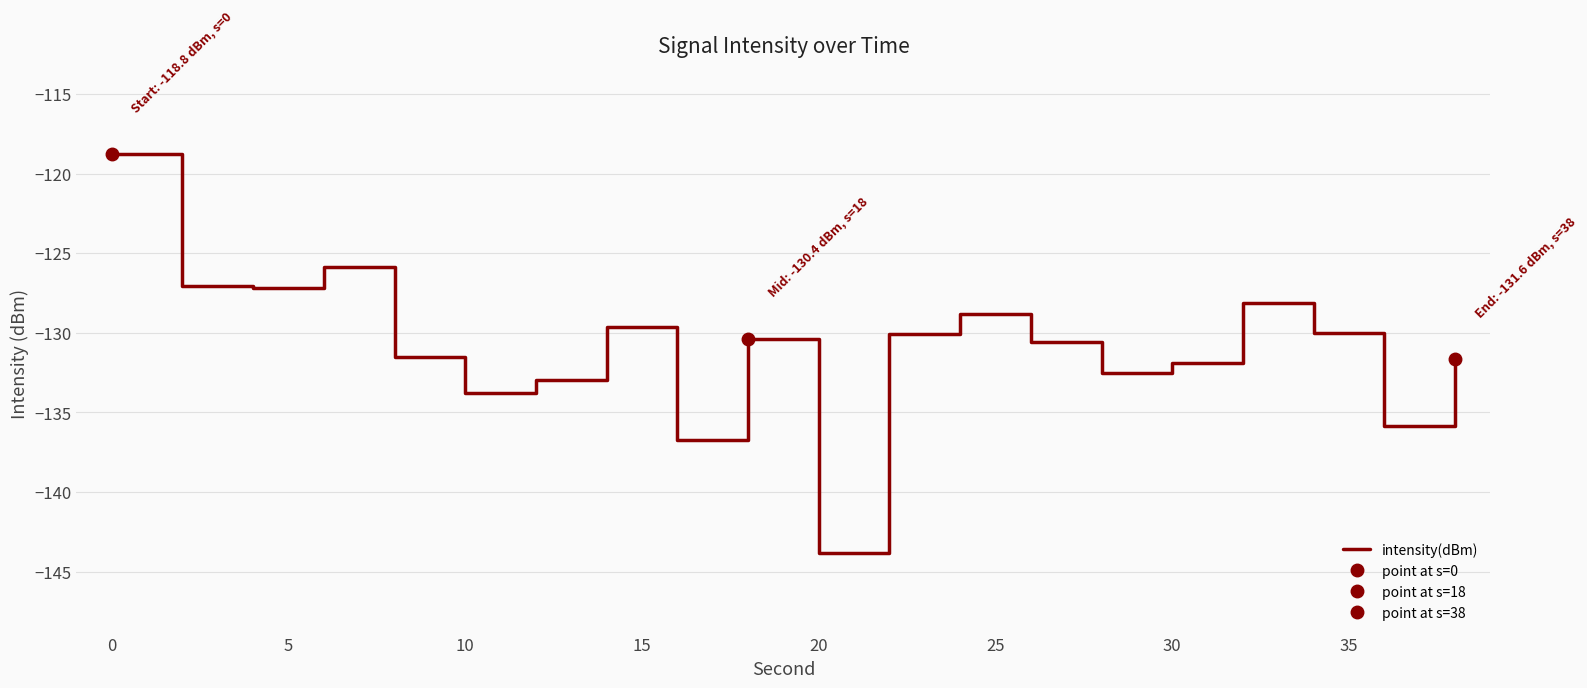

What is the highest value of the intensity(dBm) series?

-118.8